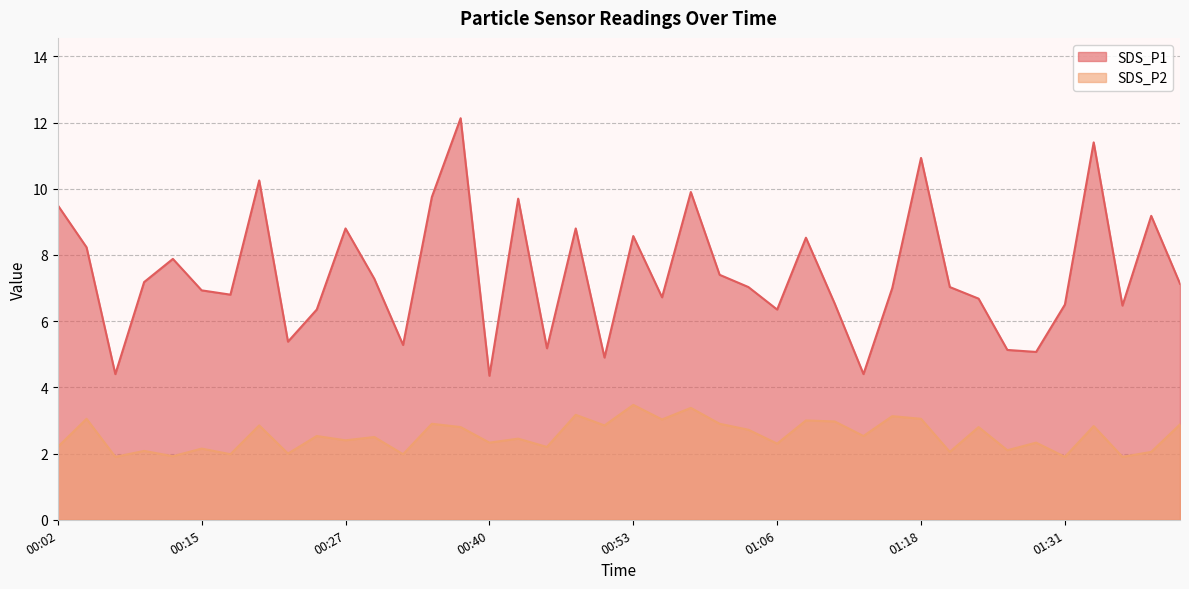

At which category does the chart reach its minimum across all series?

00:07